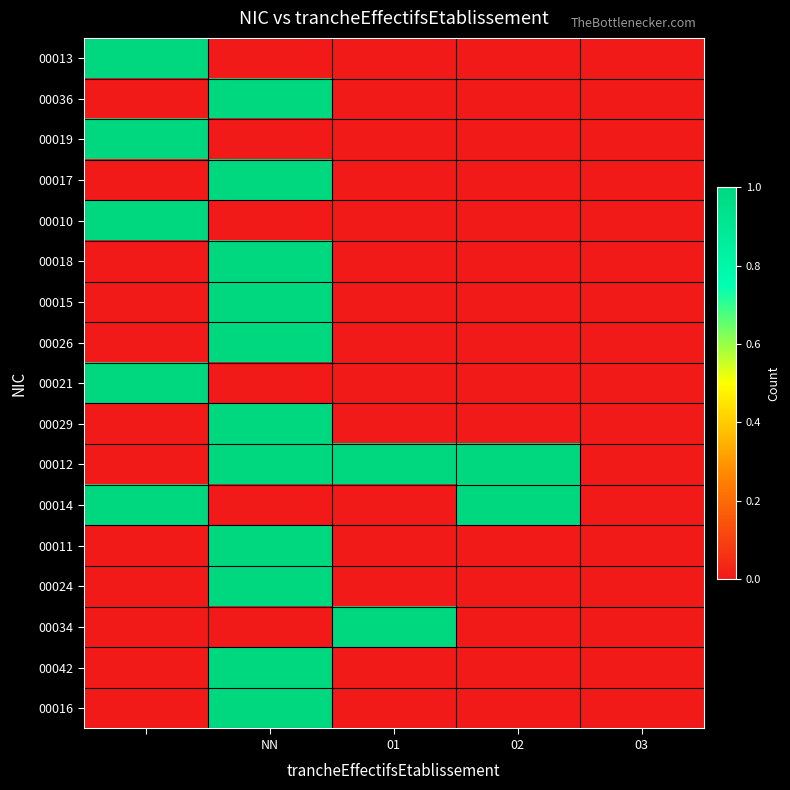

Which series has the largest total across all categories?

00012